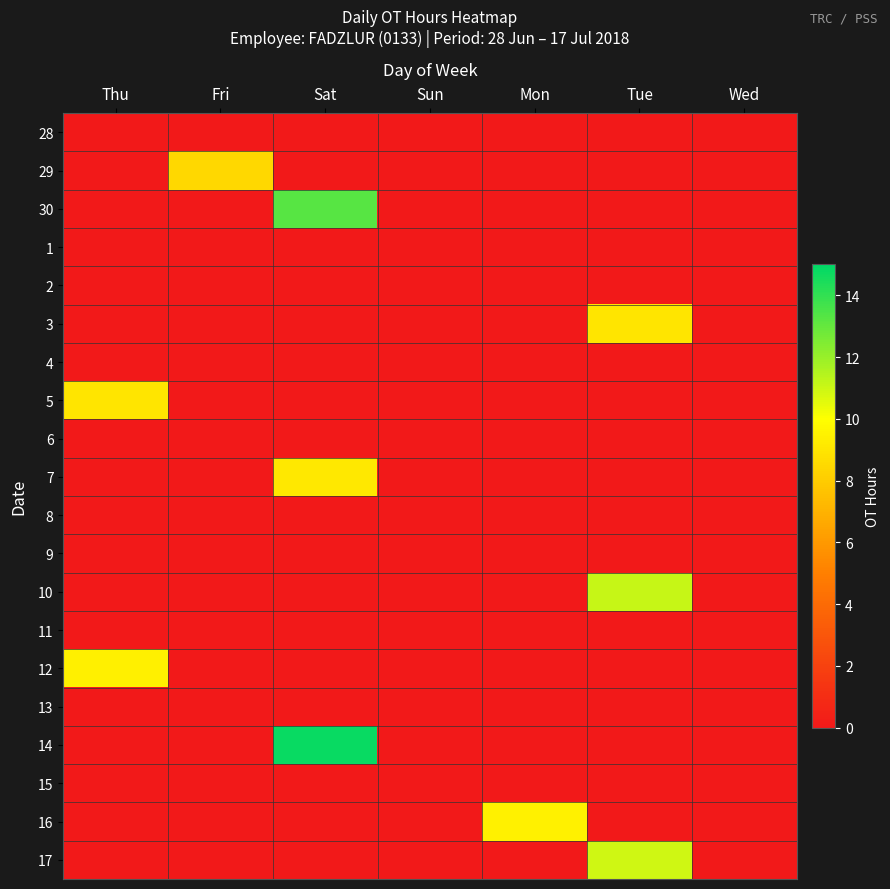

What is the spread (max minus min) of values at Mon?

9.4